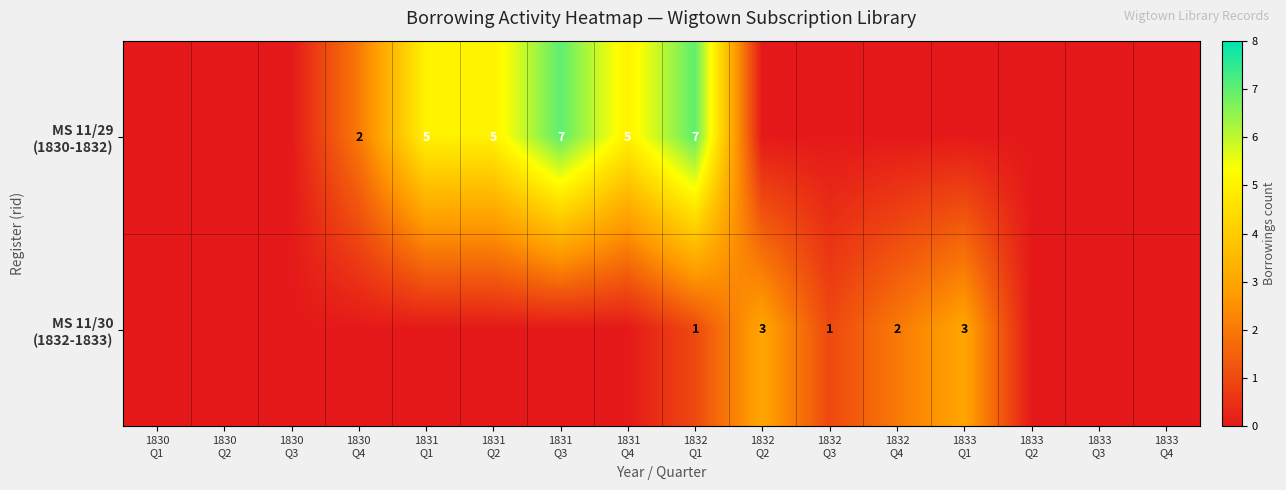

What is the difference between the second highest and second lowest values in the MS 11/29 (1830-1832) series?

7